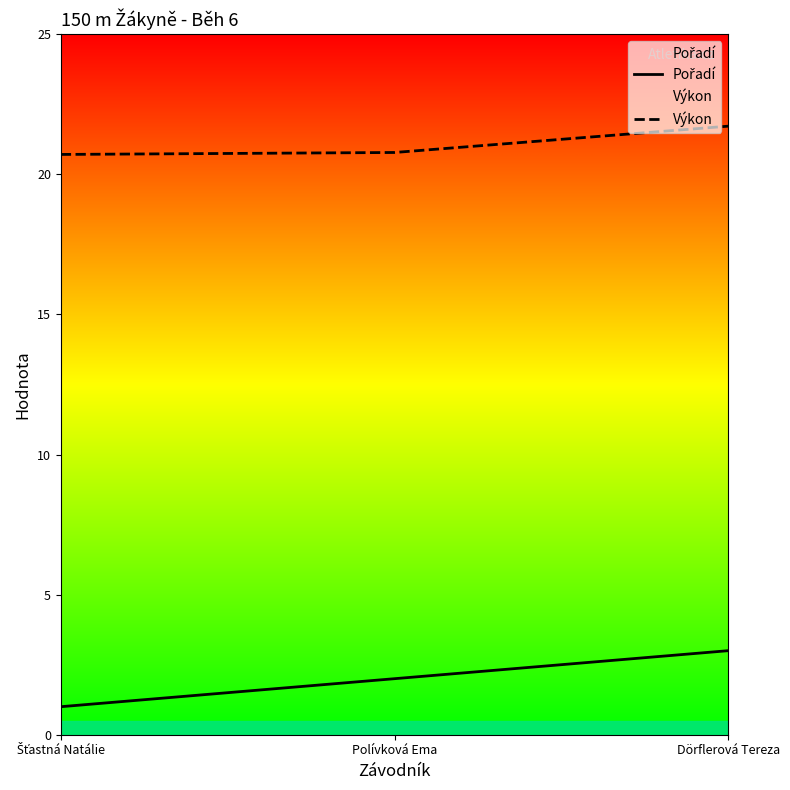

How many Výkon values are between 20 and 21?

2